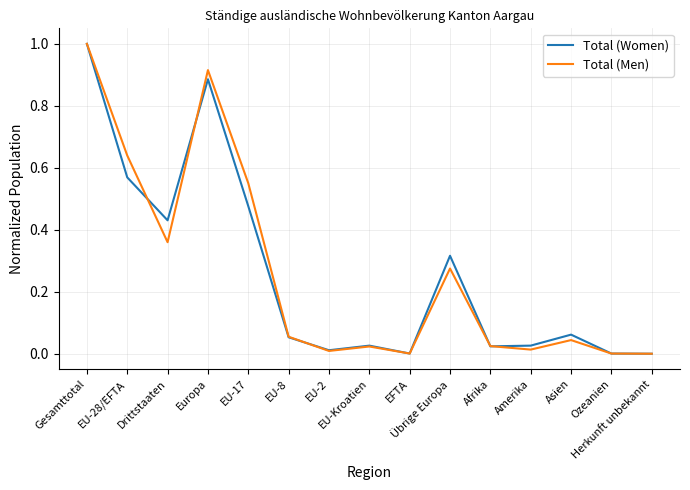

What is the maximum value for Total (Men)?

1.0